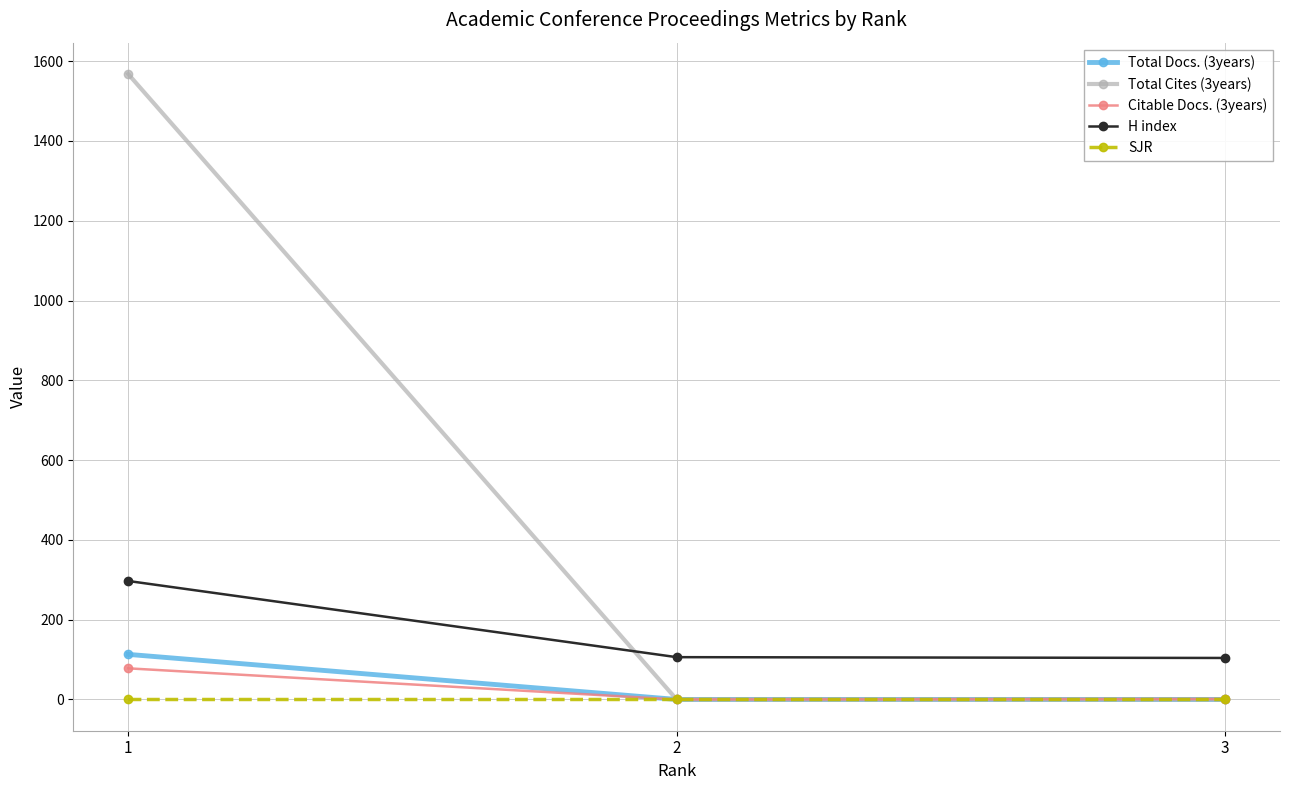

What is the total value across all series at 3?

105